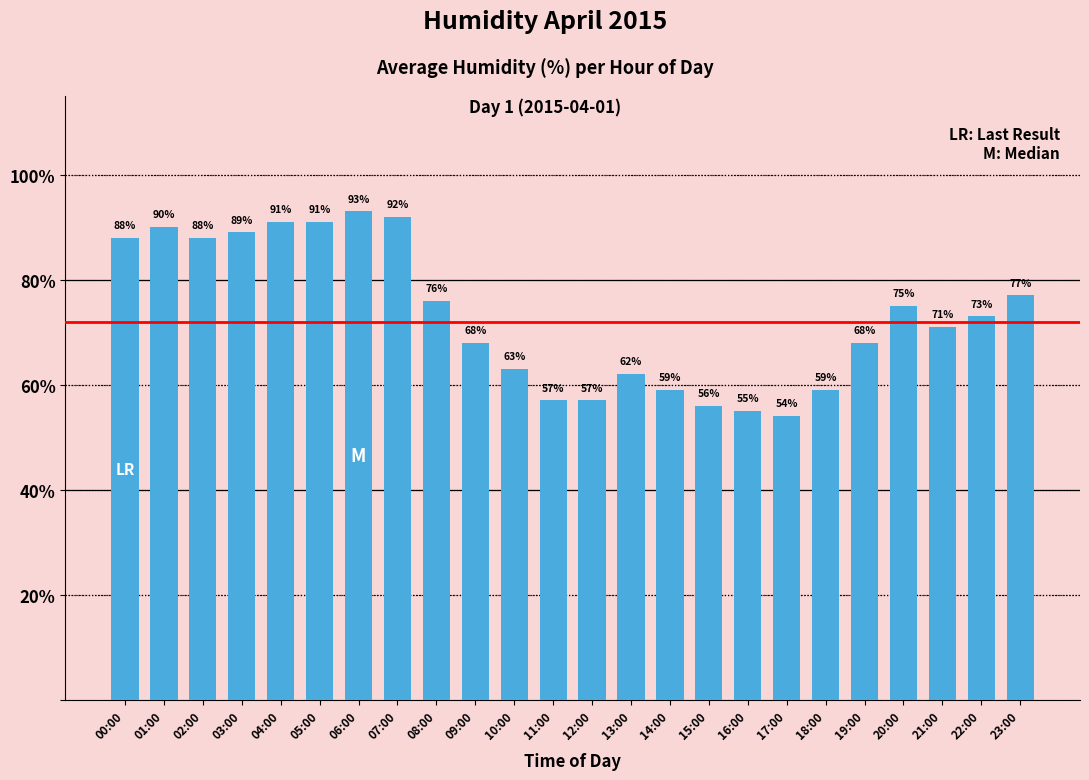

What is the ratio of the value at 05:00 to the value at 04:00?

1.0